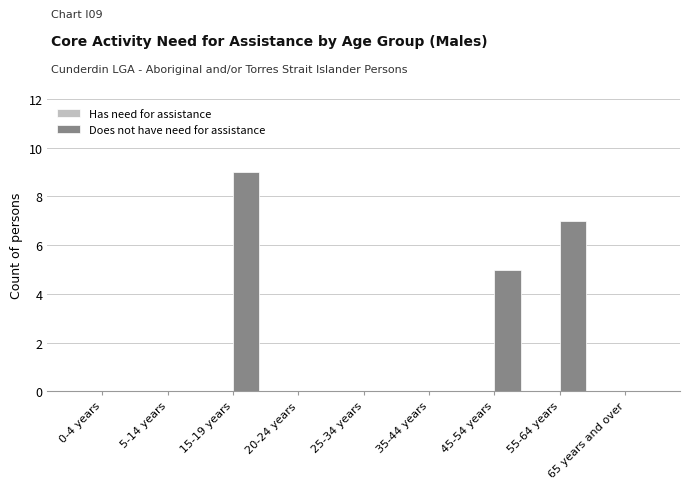

What is the change in value from 15-19 years to 20-24 years?

-9